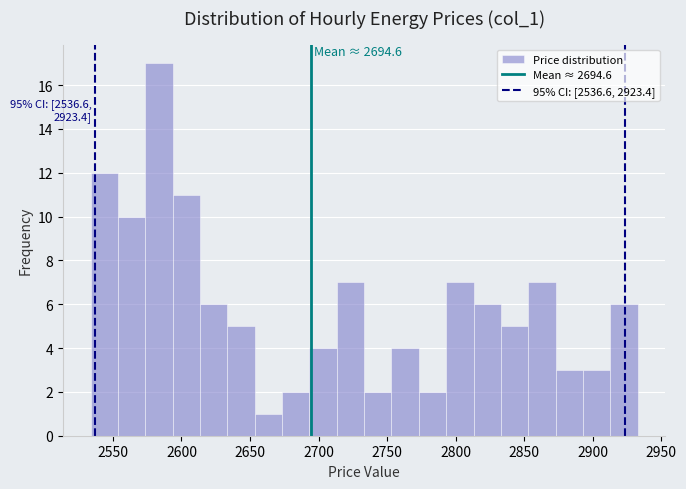

Around what value on the x-axis is the tallest bar? Give the approximate position of its centre, as read against the axis.

2585